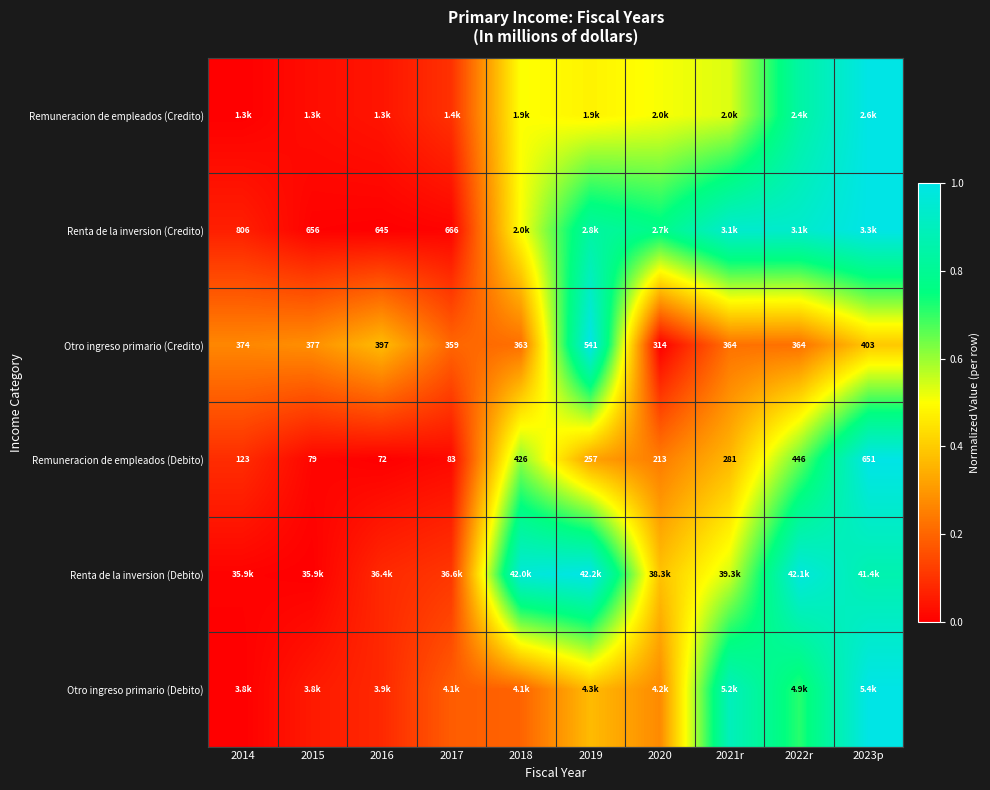

Rank the categories by Remuneracion de empleados (Credito) value from highest to lowest.

2023p, 2022r, 2021r, 2020, 2018, 2019, 2017, 2016, 2015, 2014